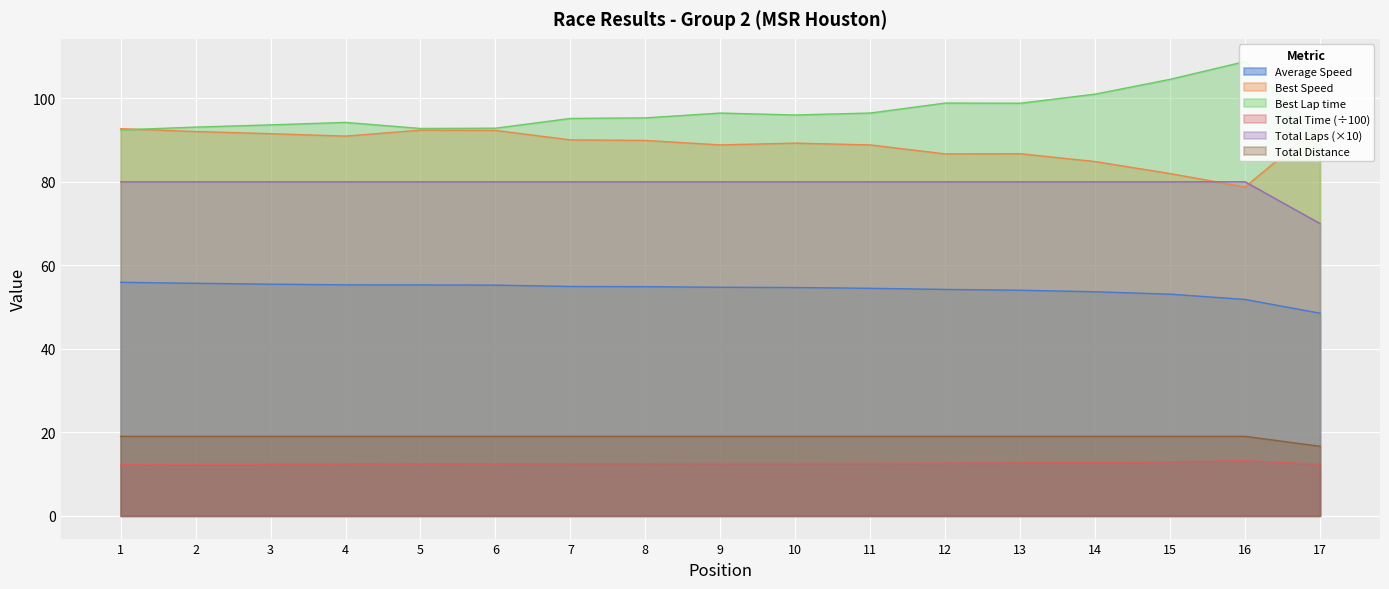

What is the sum of all Average Speed values?

922.1